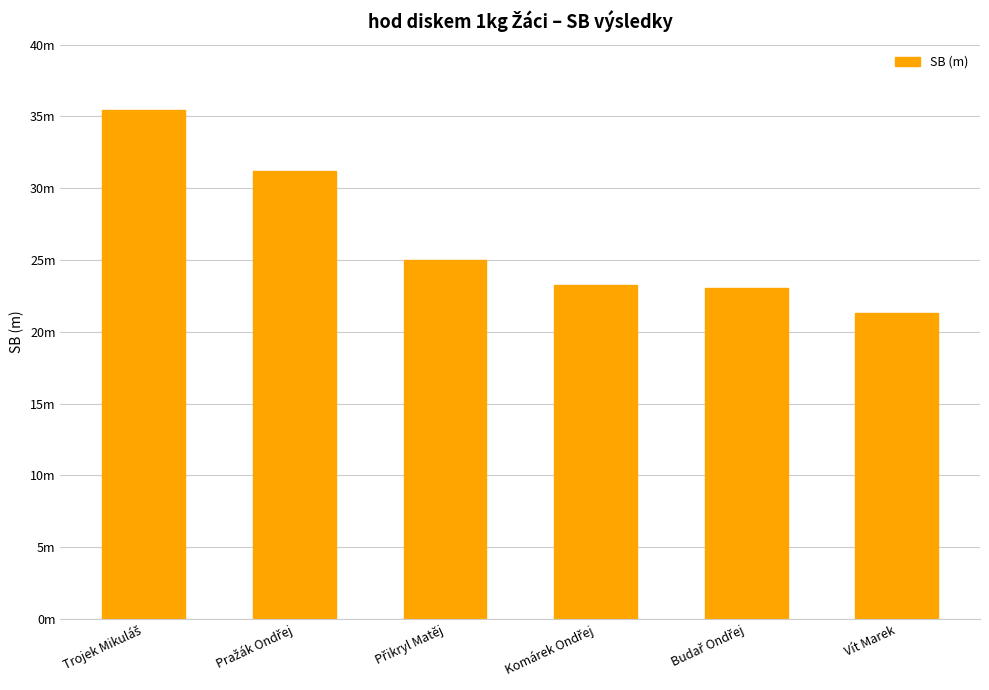

At which label does the data first exceed 25?

Trojek Mikuláš